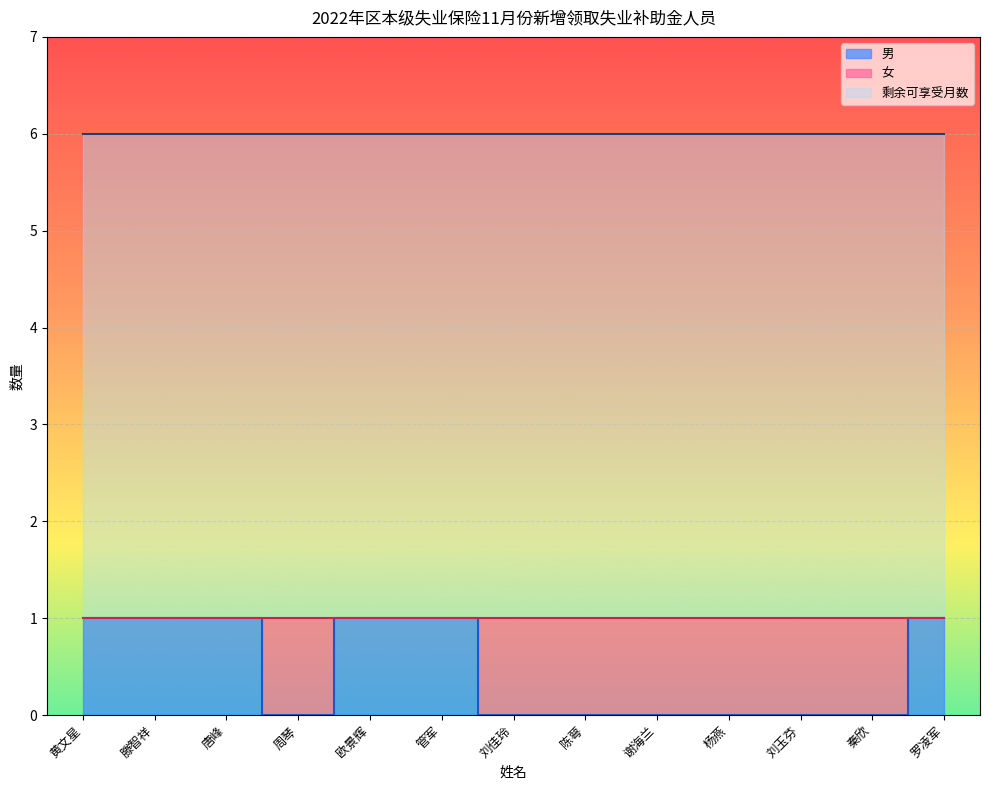

What is the label of the 8th point from the right?

管军